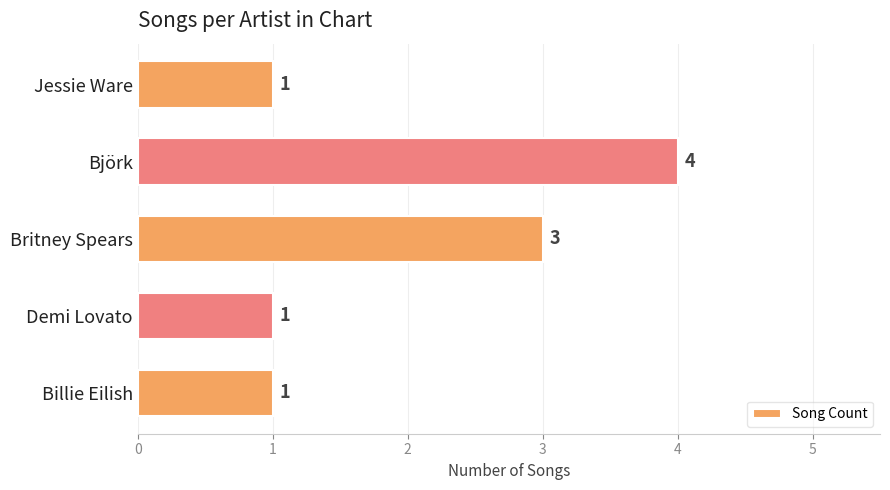

What is the average value?

2